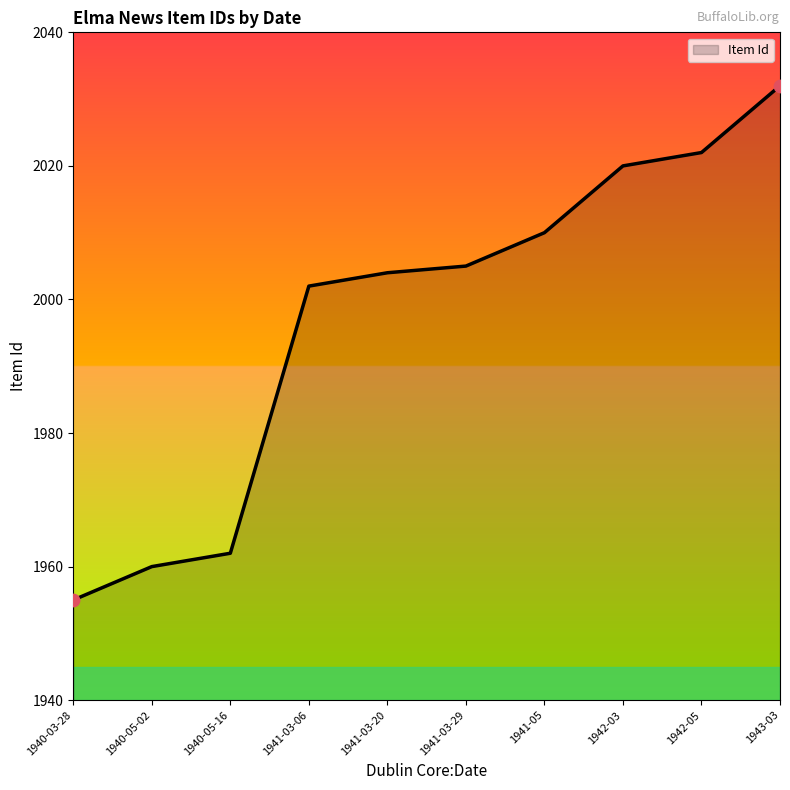

Which has a higher value, 1940-05-02 or 1941-03-29?

1941-03-29